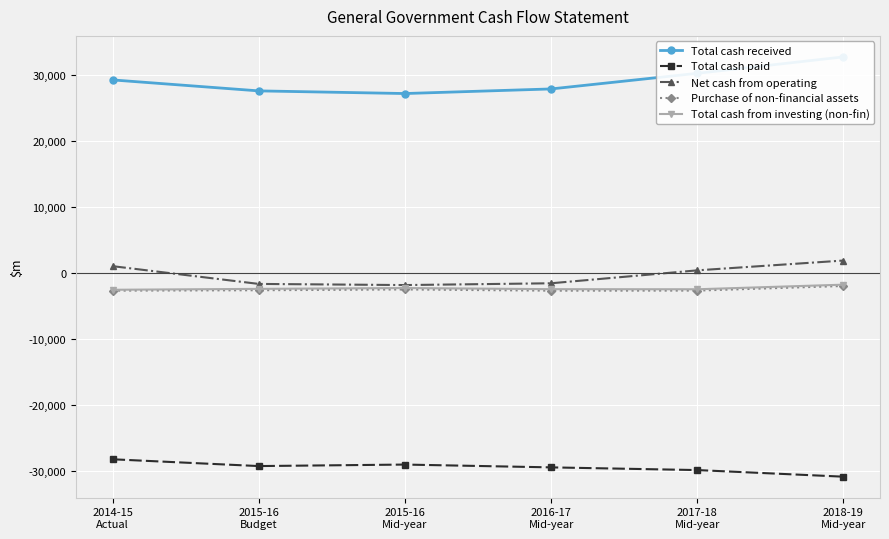

Which has a higher value, 2015-16
Budget or 2018-19
Mid-year?

2018-19
Mid-year